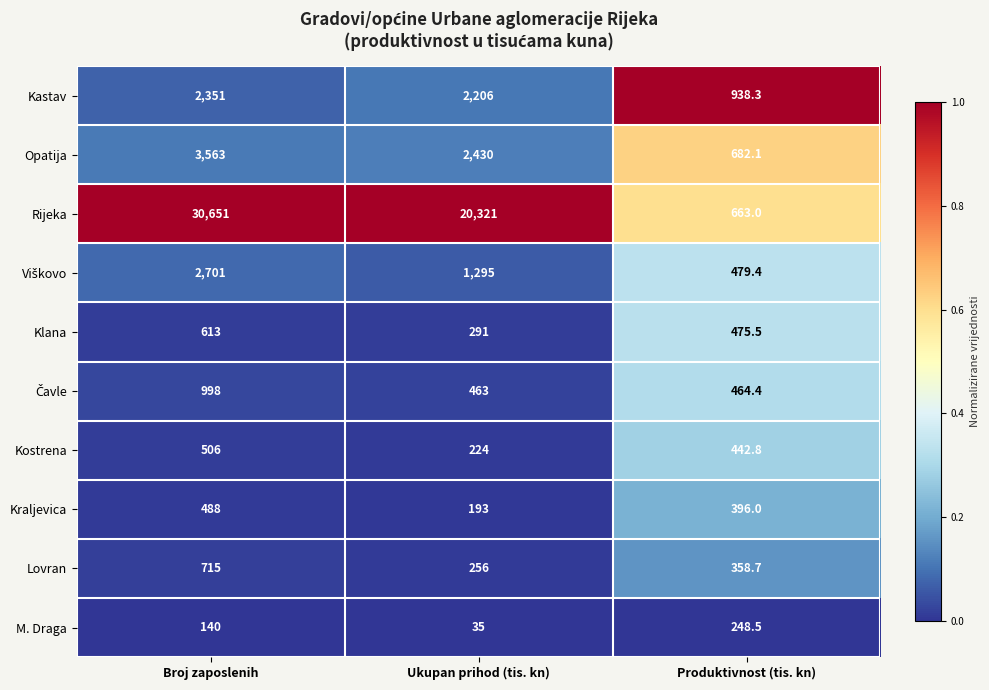

At which label does Rijeka reach its minimum?

Produktivnost (tis. kn)